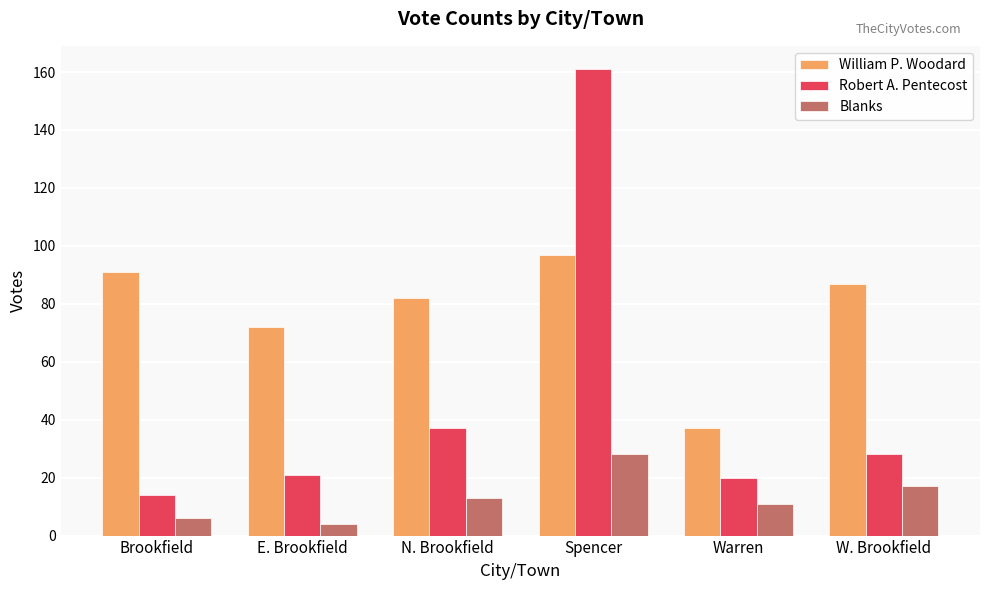

What is the difference between the maximum and minimum values in the Blanks series?

24